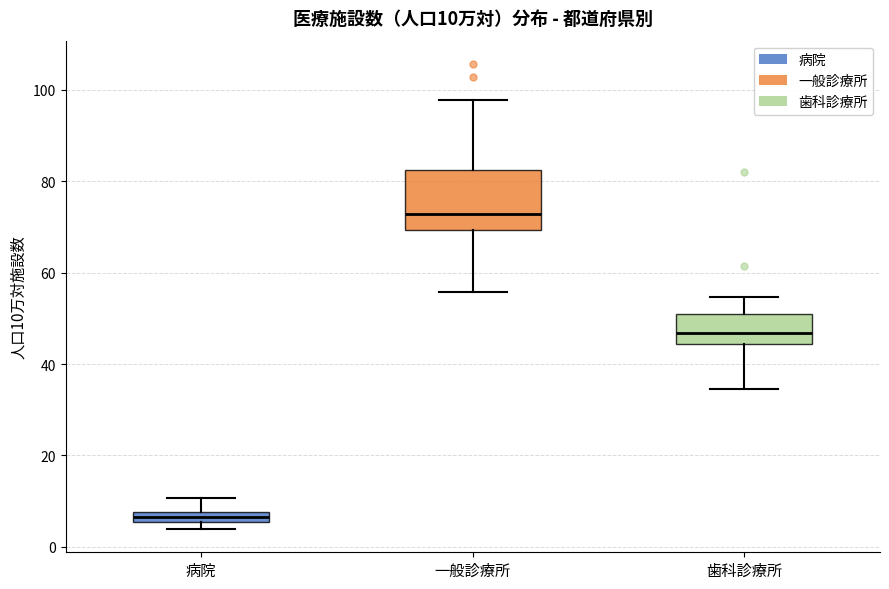

Which box is the tallest, from its lower edge to its upper edge?

一般診療所